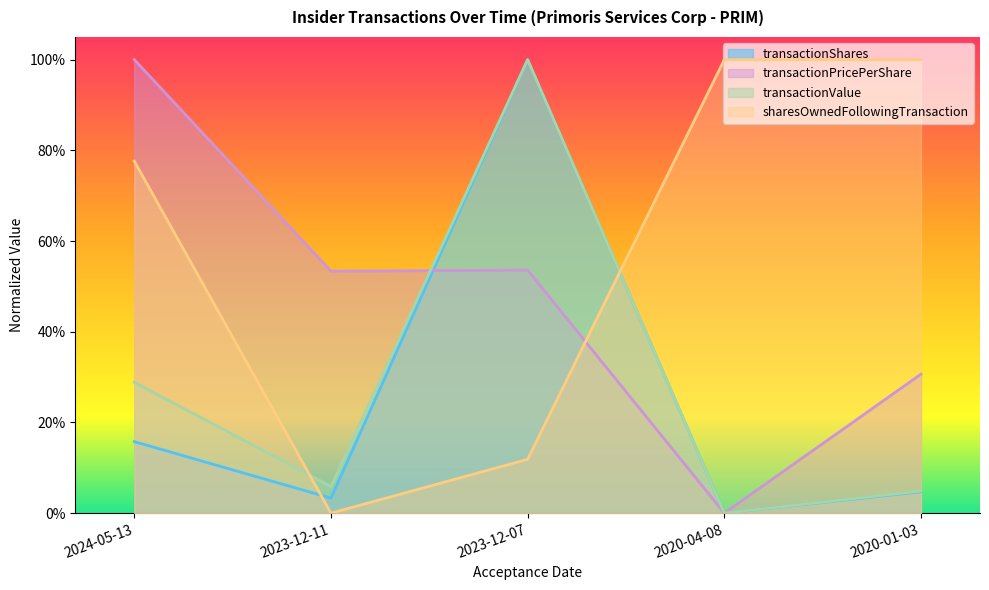

How many intersections are there between transactionValue and transactionPricePerShare?

1